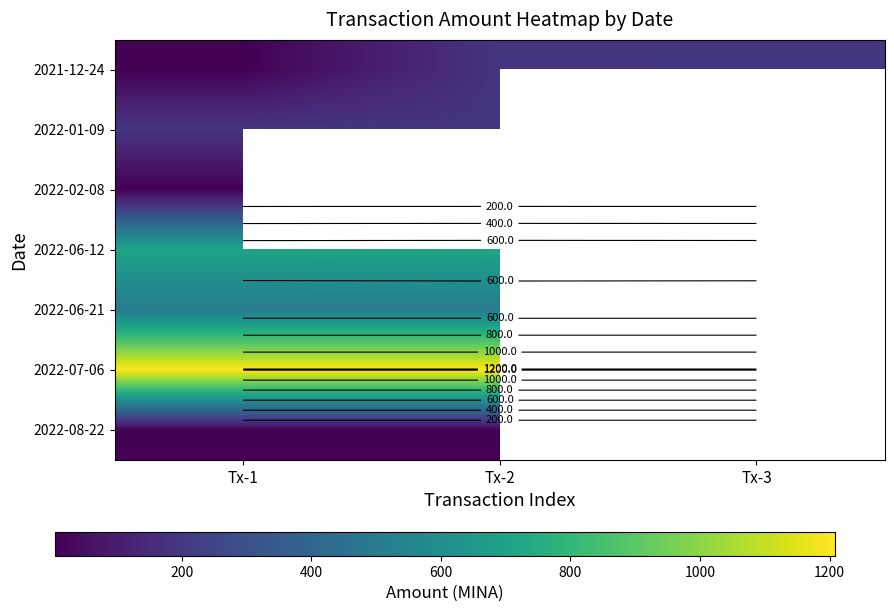

Read the 2022-01-09 value at Tx-1.

190.7